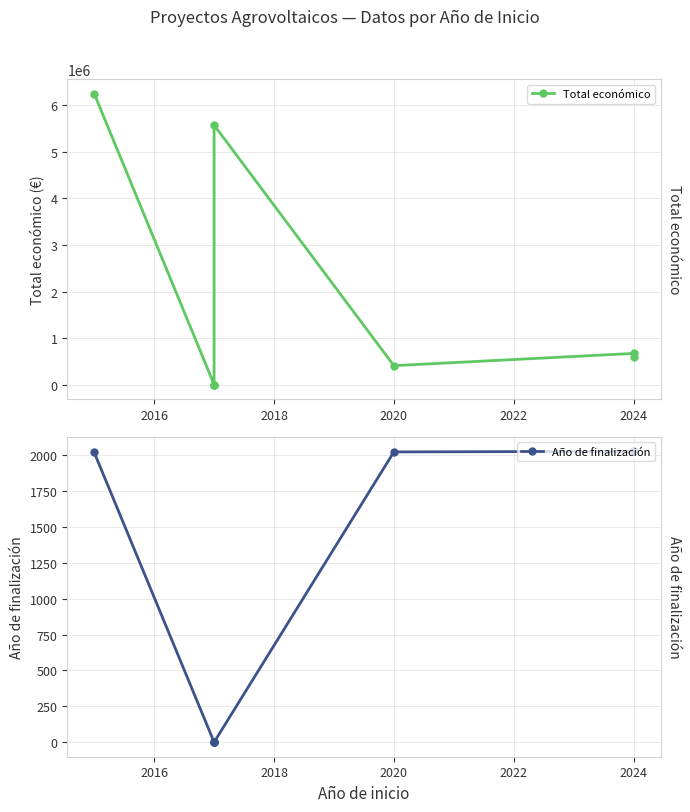

True or false: Total económico and Año de finalización cross at least once.

False